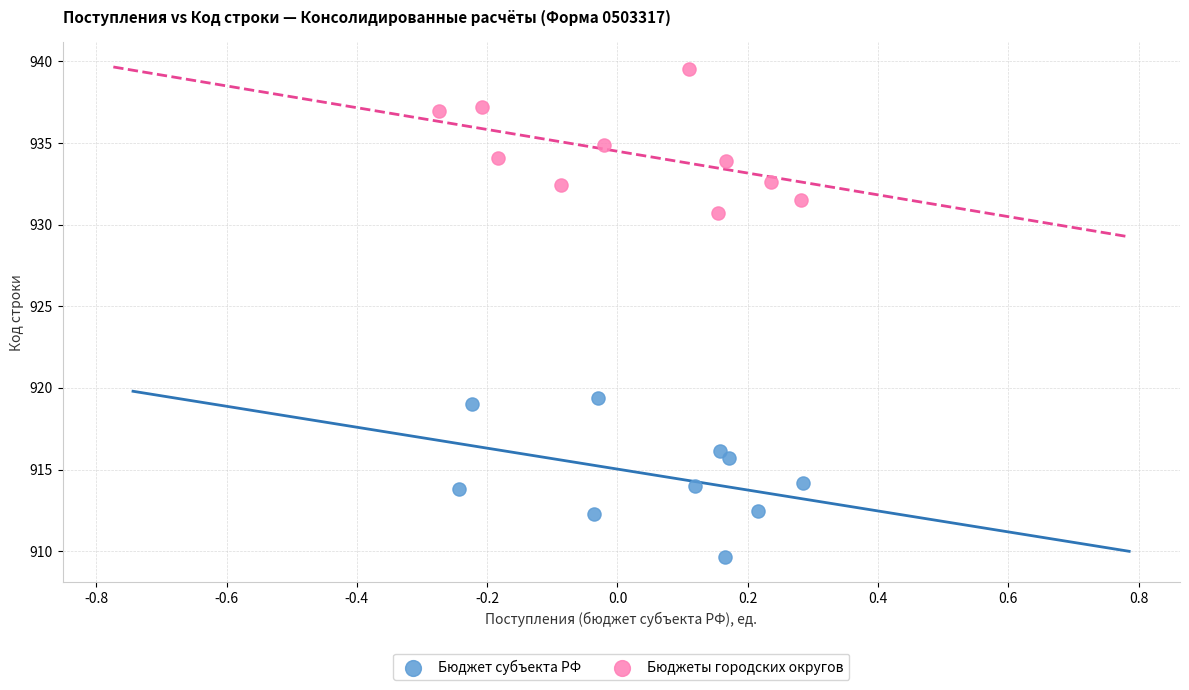

Which series reaches the maximum Y coordinate?

Бюджеты городских округов